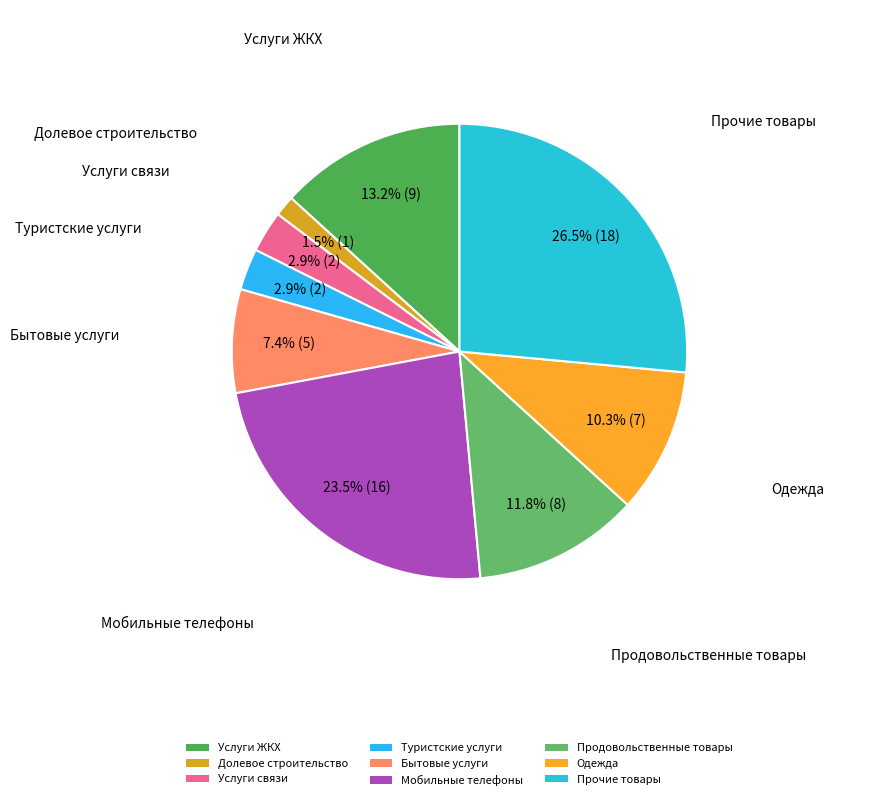

Is there any slice that represents more than half of the pie?

No